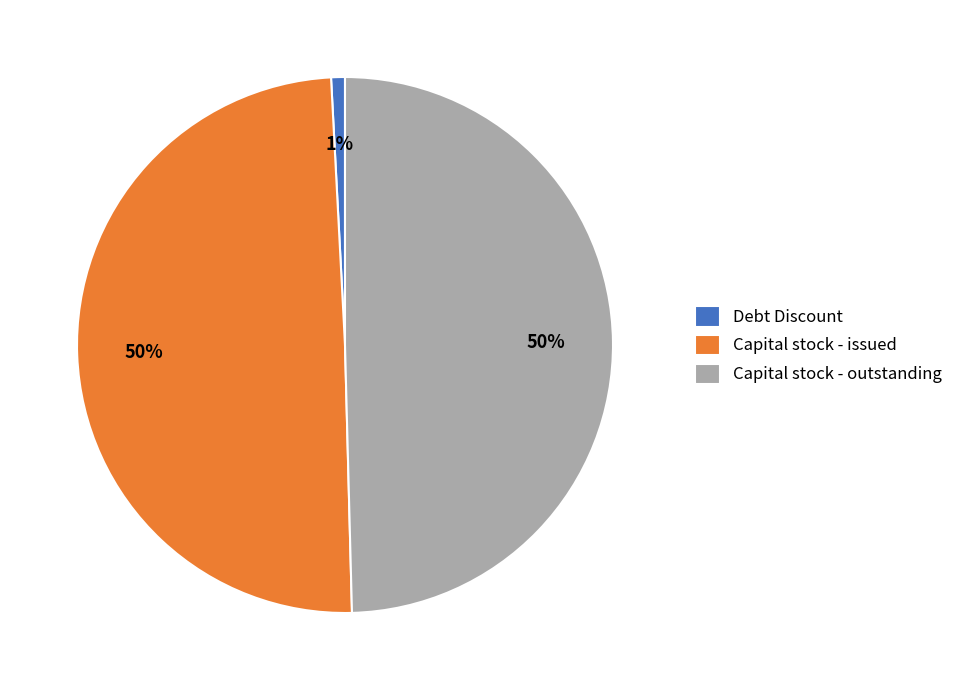

Is it true that Capital stock - outstanding is 60% of the pie?

False